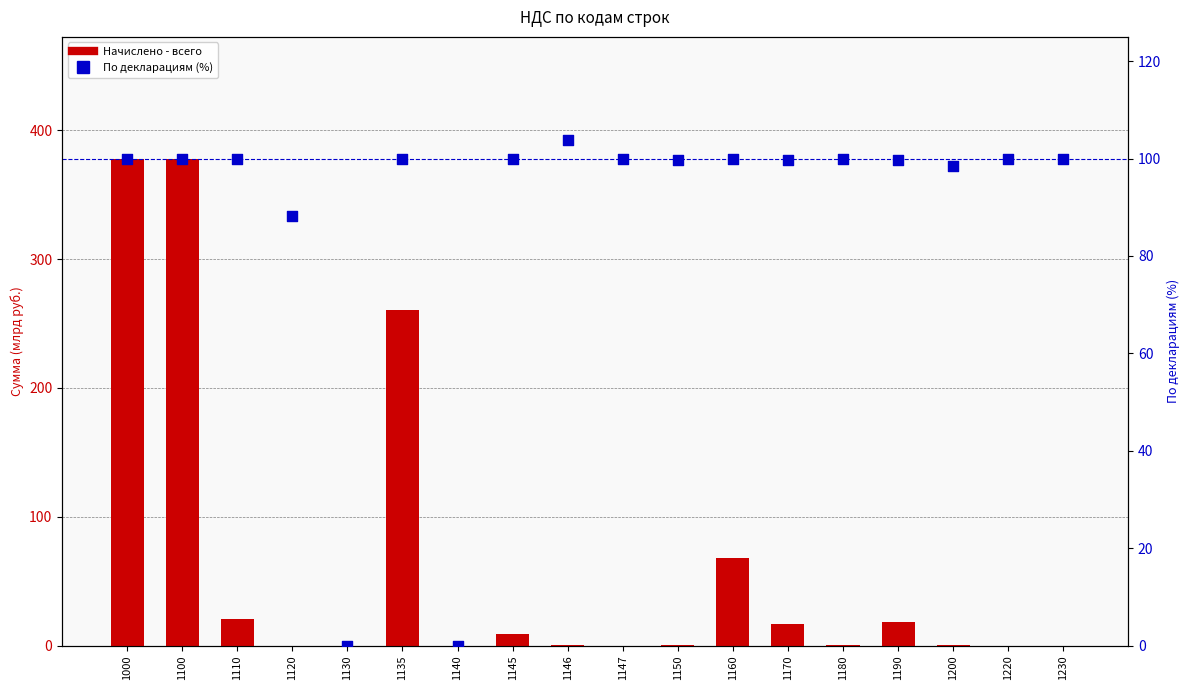

Which series reaches the maximum Y coordinate?

Начислено - всего